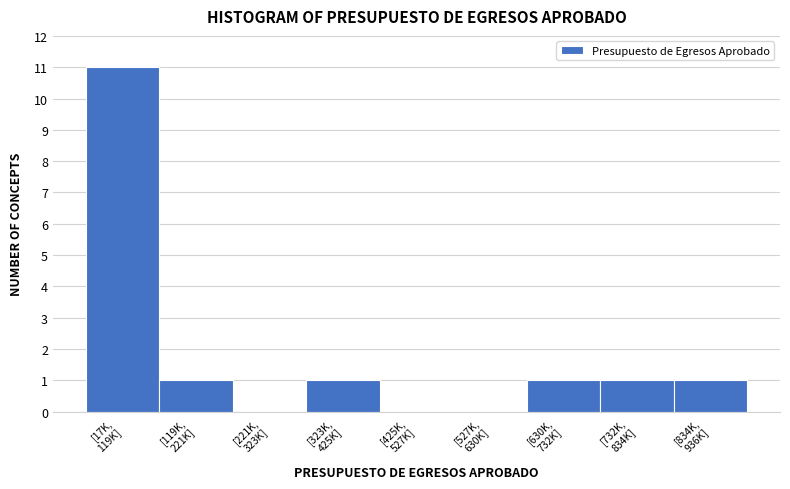

What is the greatest value displayed?

11